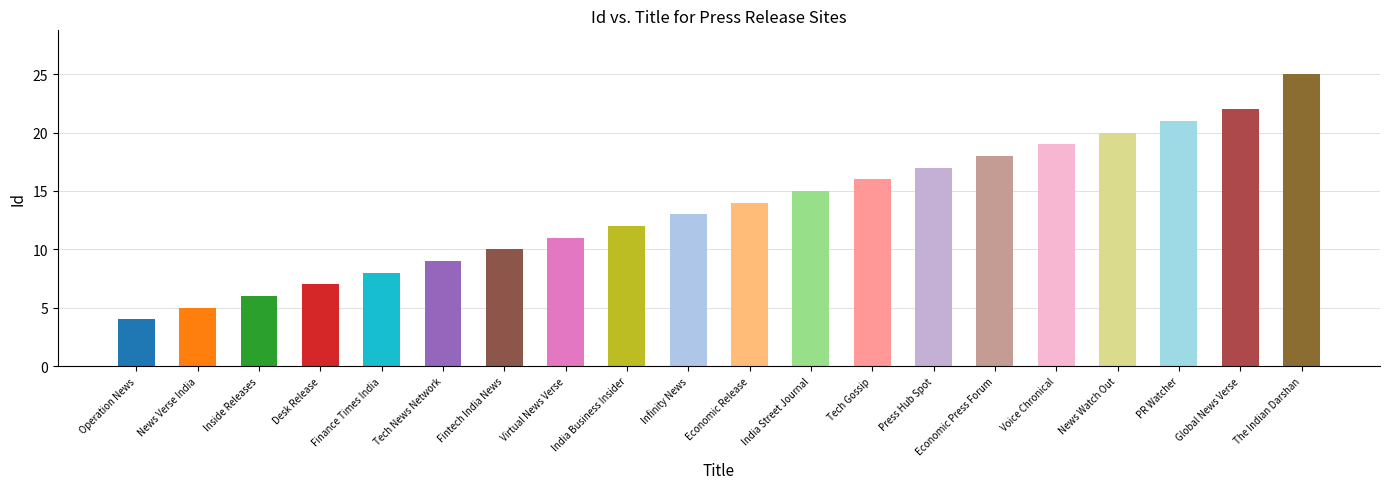

What is the value of the 18th bar from the left?

21